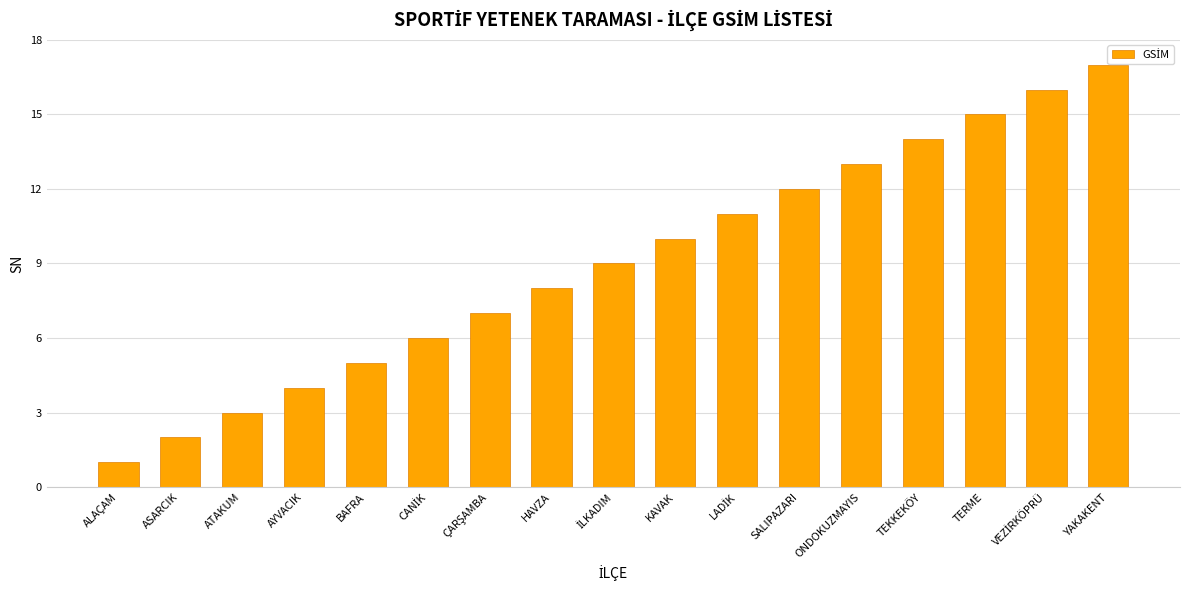

Which category has the highest value across all series?

YAKAKENT